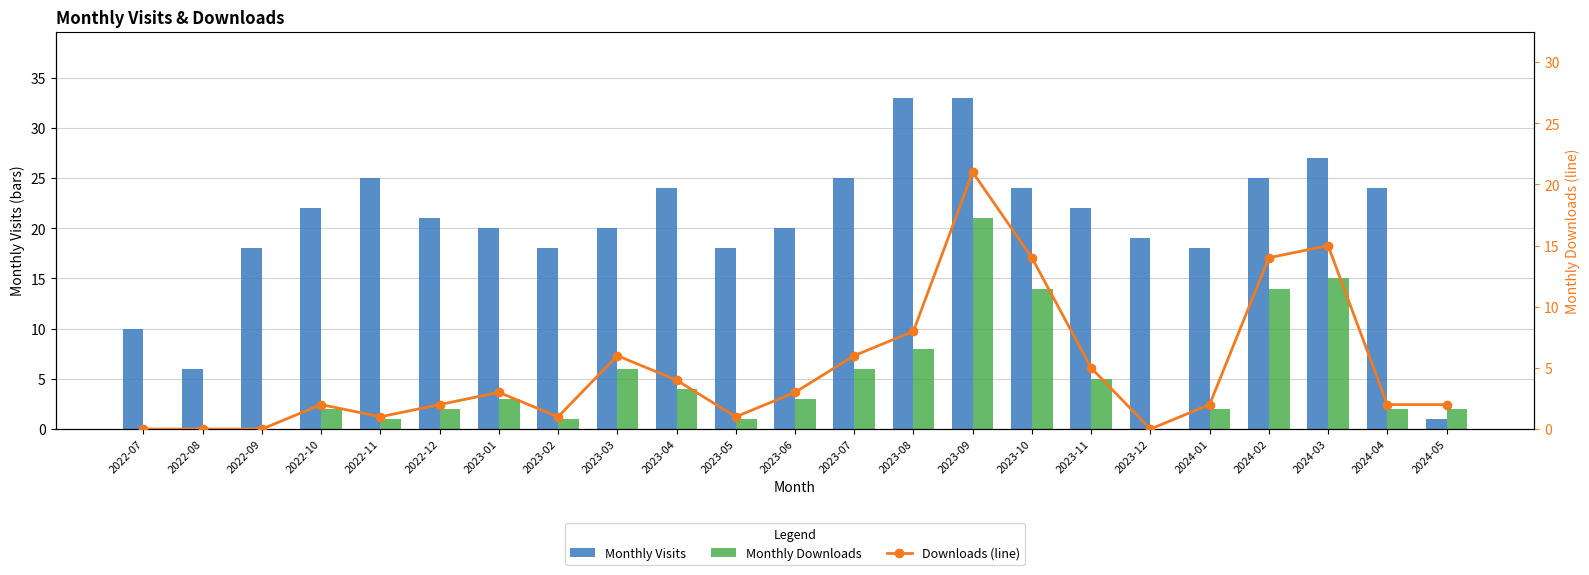

What is the label of the 9th bar from the right?

2023-09